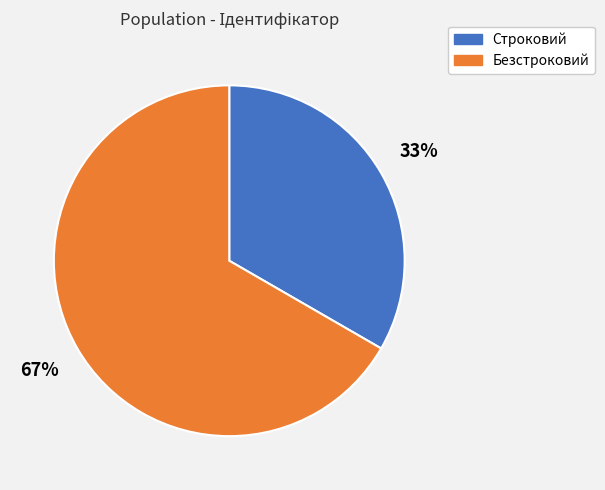

Is Безстроковий the majority of the pie?

Yes